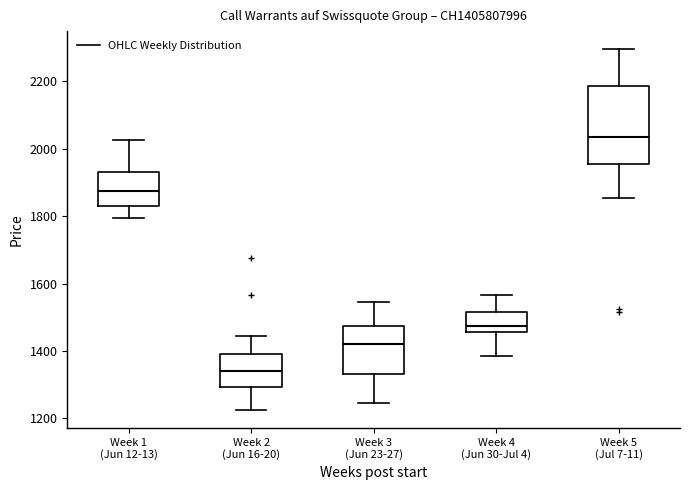

Reading left to right, transcribe this box plot: for each box, give where its median line is, the range the box spans, and where its two whiskers end, as read against the y-axis. The values are not printed on the chart, so give them approximately, as read against the axis.

Week 1 (Jun 12-13): median 1880, box 1840 to 1940, whiskers 1800 to 2020
Week 2 (Jun 16-20): median 1340, box 1300 to 1400, whiskers 1220 to 1440
Week 3 (Jun 23-27): median 1420, box 1340 to 1480, whiskers 1240 to 1540
Week 4 (Jun 30-Jul 4): median 1480, box 1460 to 1520, whiskers 1380 to 1560
Week 5 (Jul 7-11): median 2040, box 1960 to 2180, whiskers 1860 to 2300